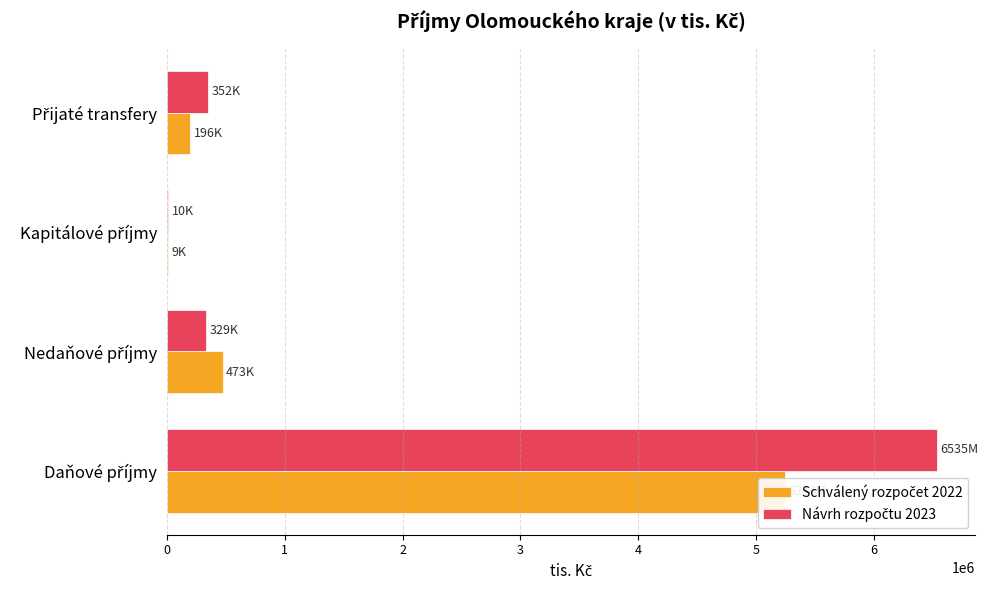

Which series has the widest spread of values?

Návrh rozpočtu 2023